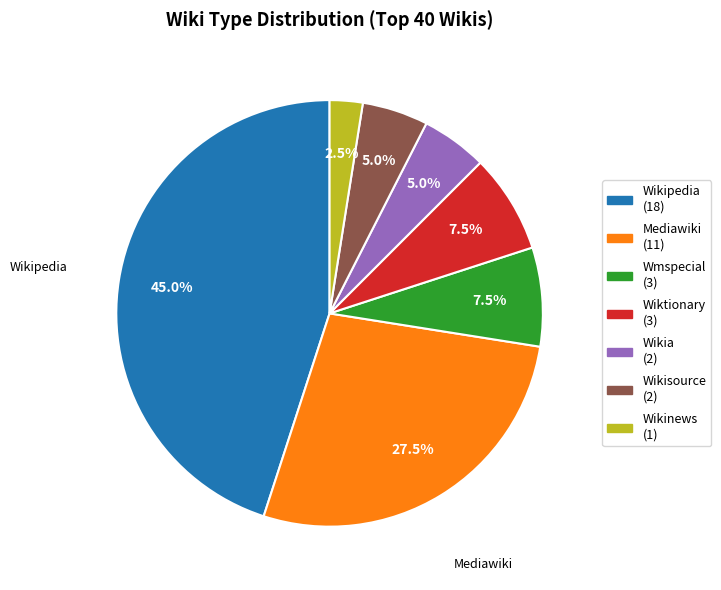

Is there any slice that represents more than half of the pie?

No